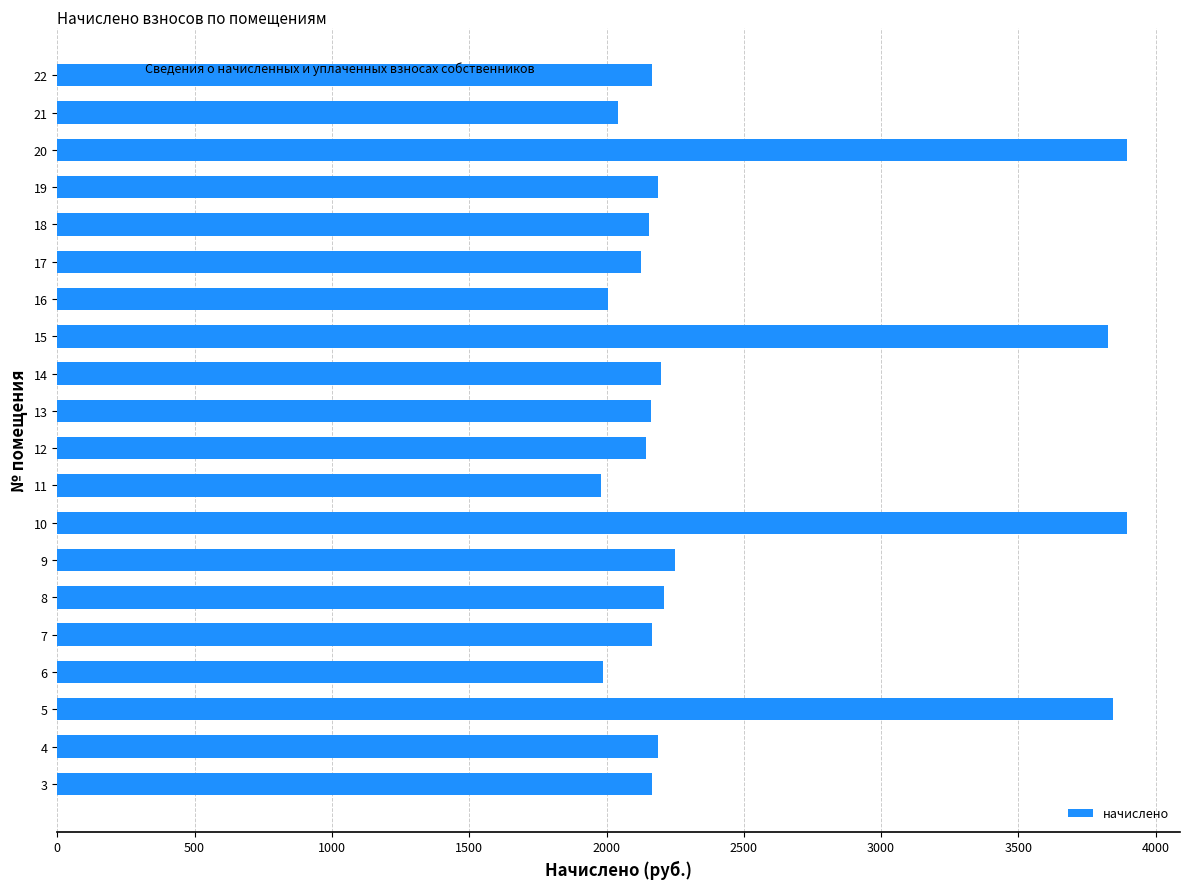

What is the difference between the maximum and minimum values?

1912.7